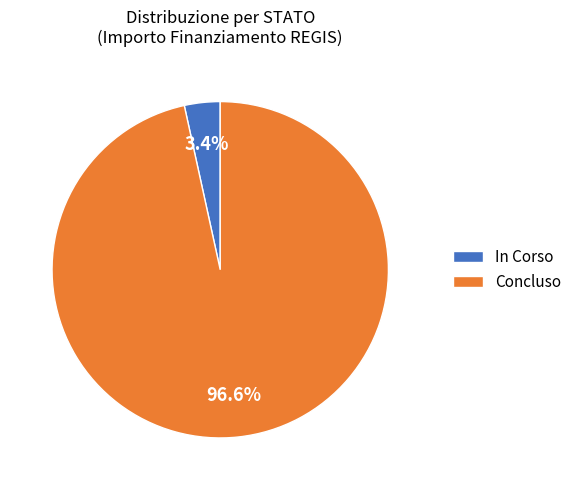

Combined, what portion of the pie is Concluso and In Corso?

100.0%